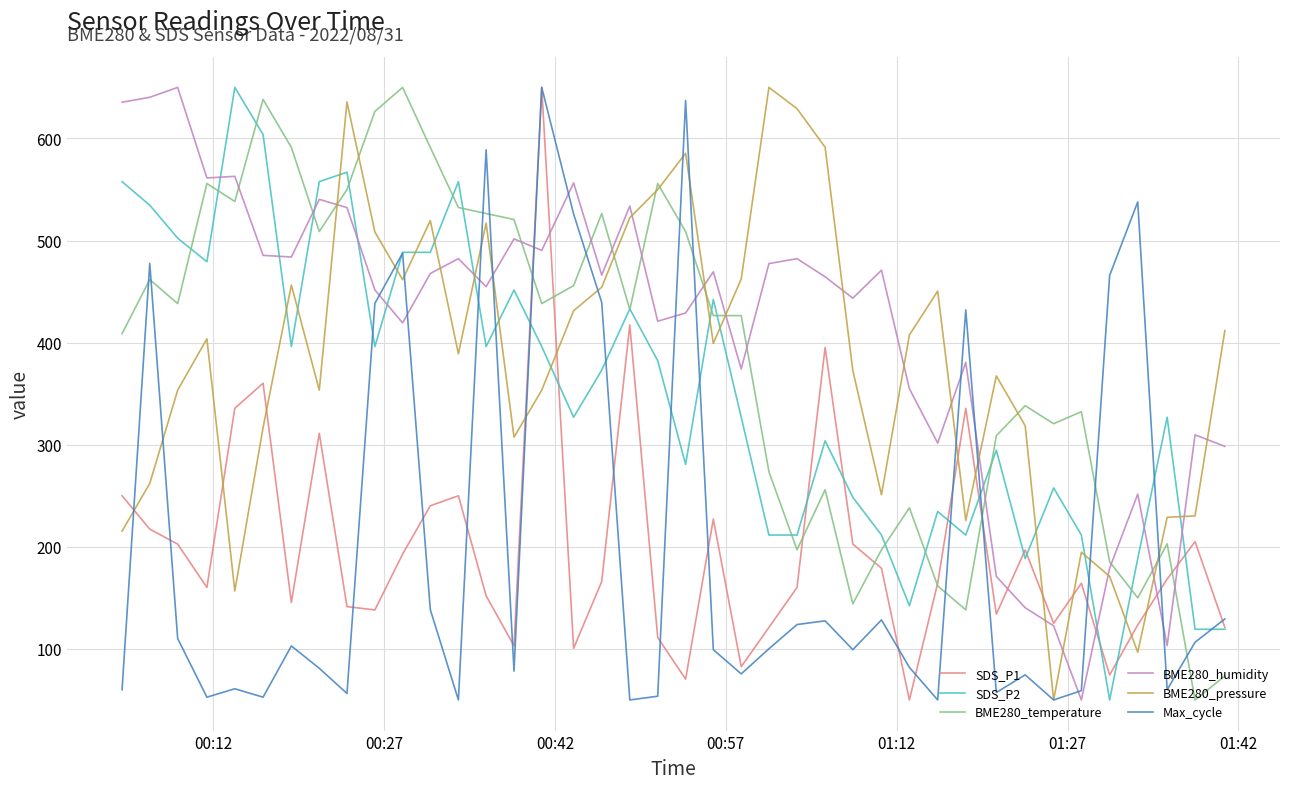

Which series has the largest total across all categories?

BME280_humidity